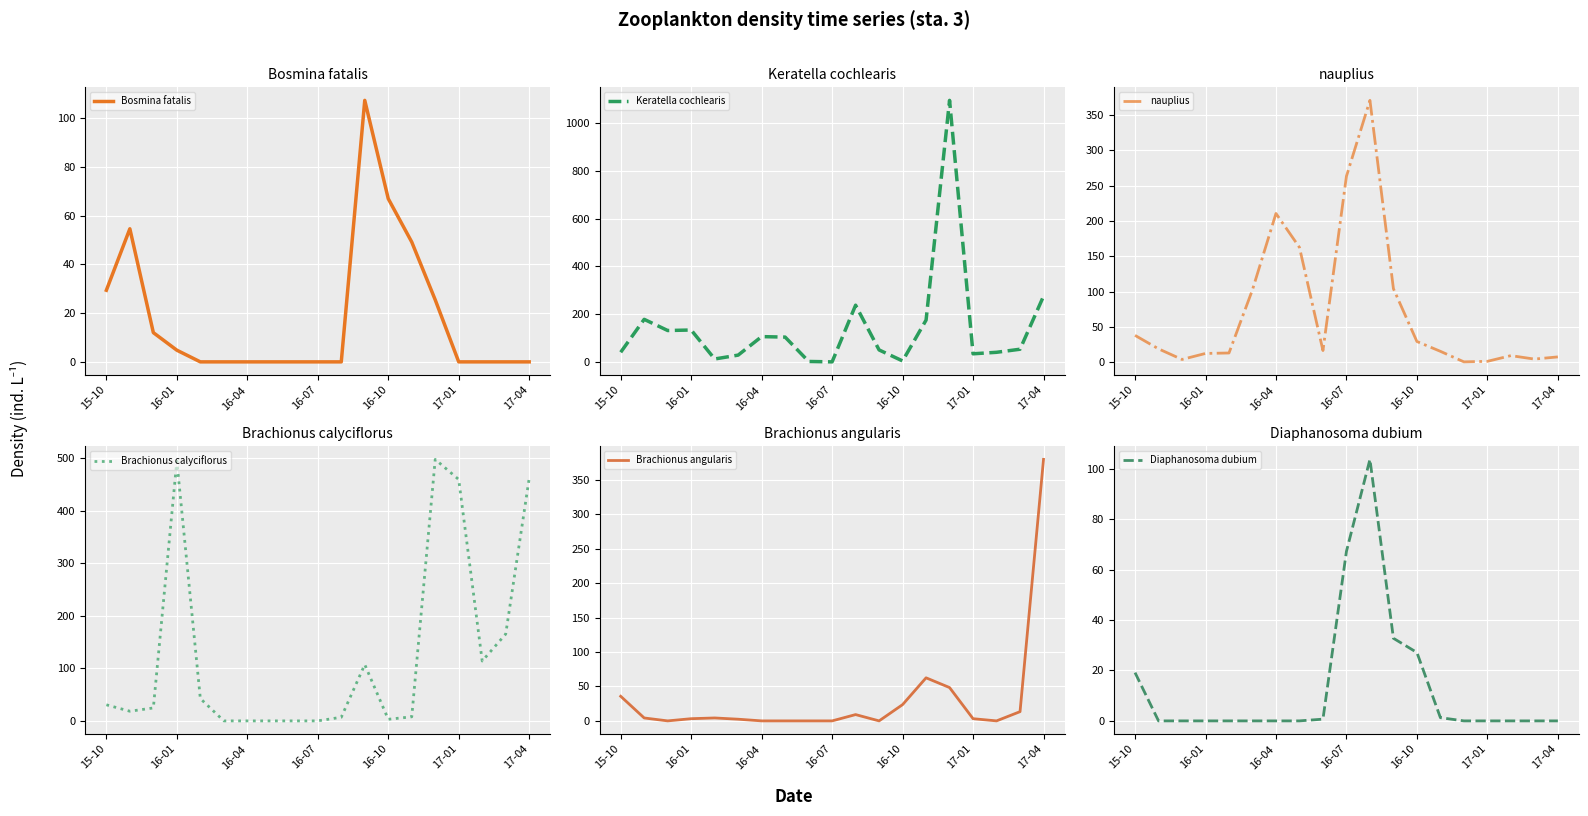

The value of nauplius at 16-07 is 263.3. True or false?

True